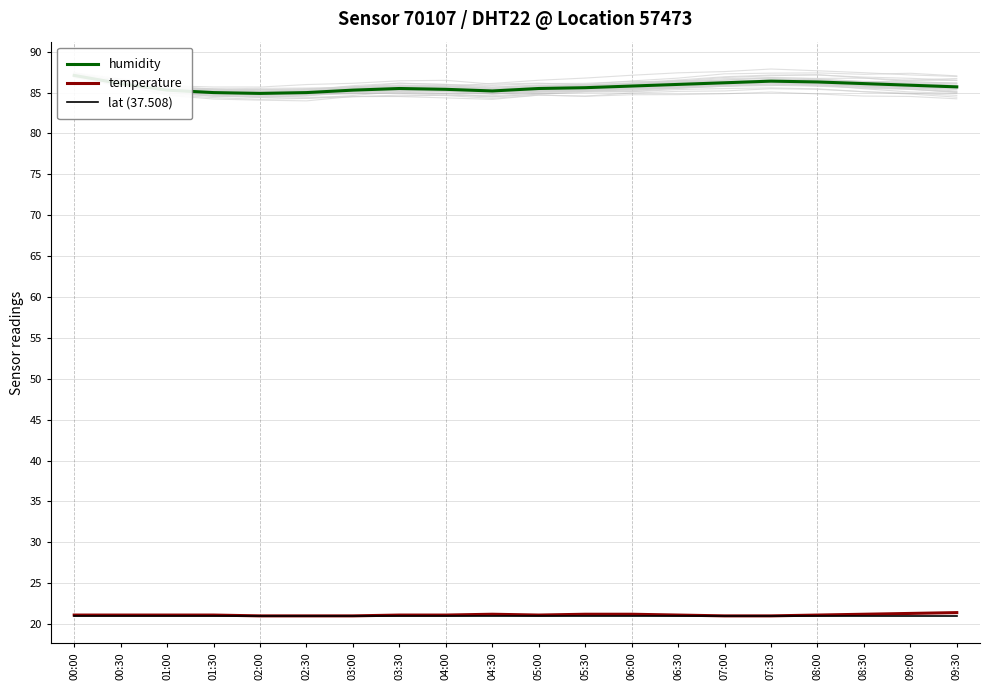

True or false: temperature and humidity cross at least once.

False